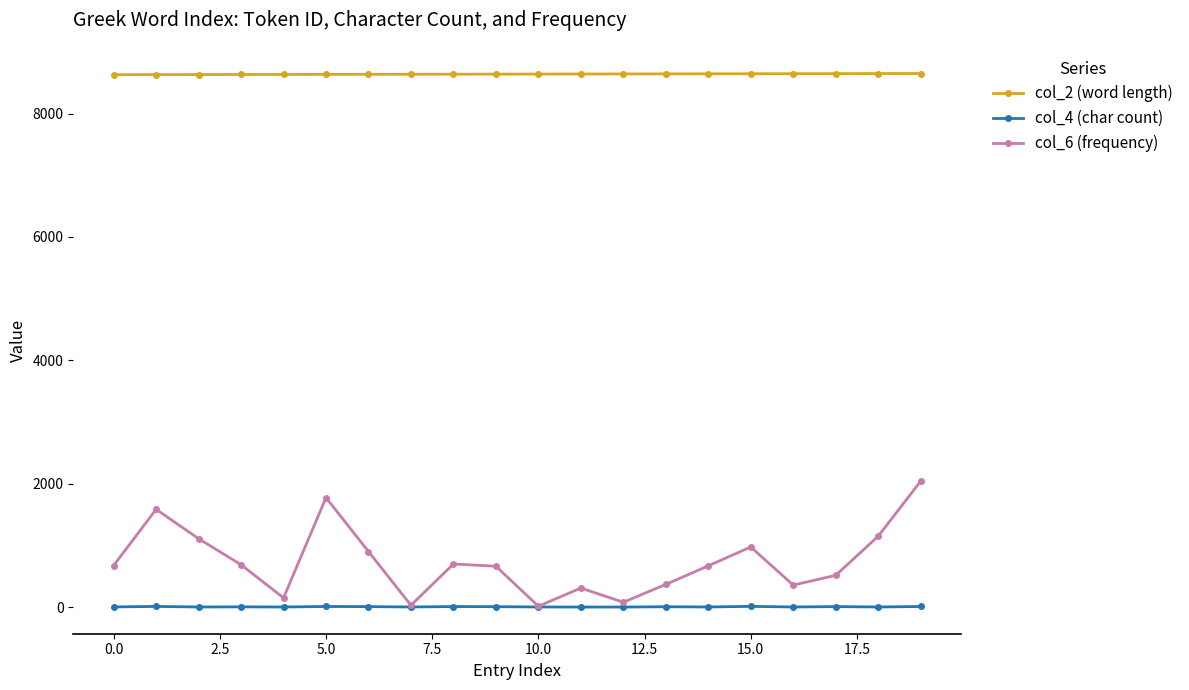

Which series has the largest range (max minus min)?

col_6 (frequency)